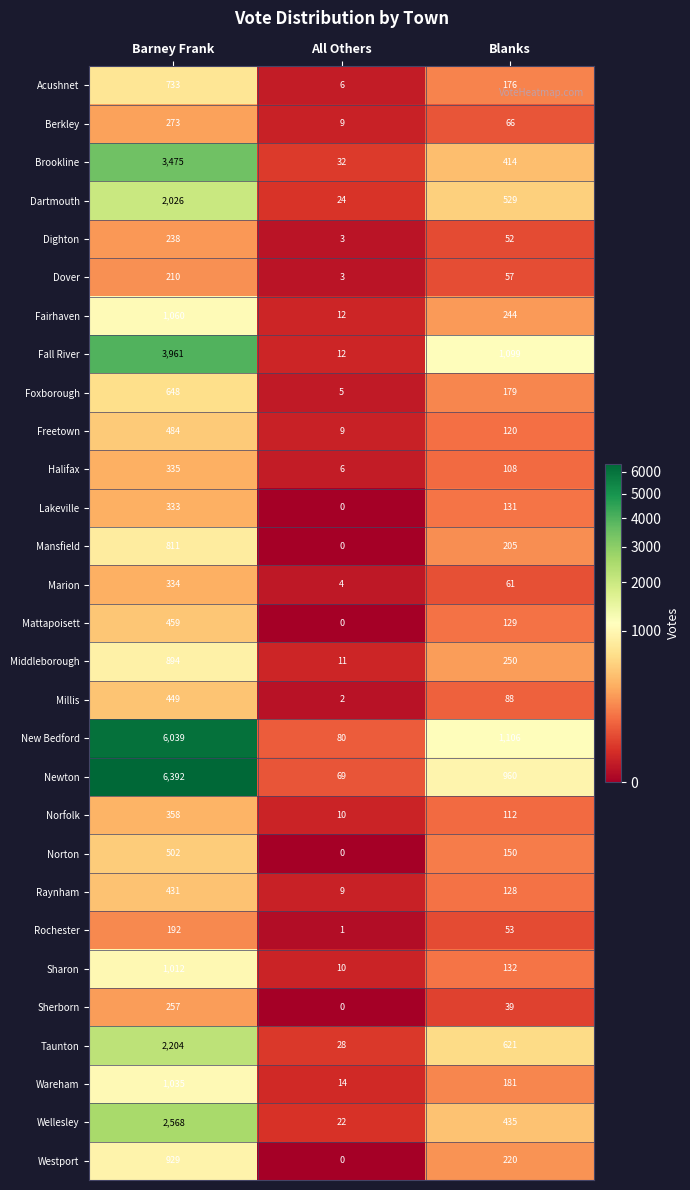

Which series has the largest total across all categories?

Newton